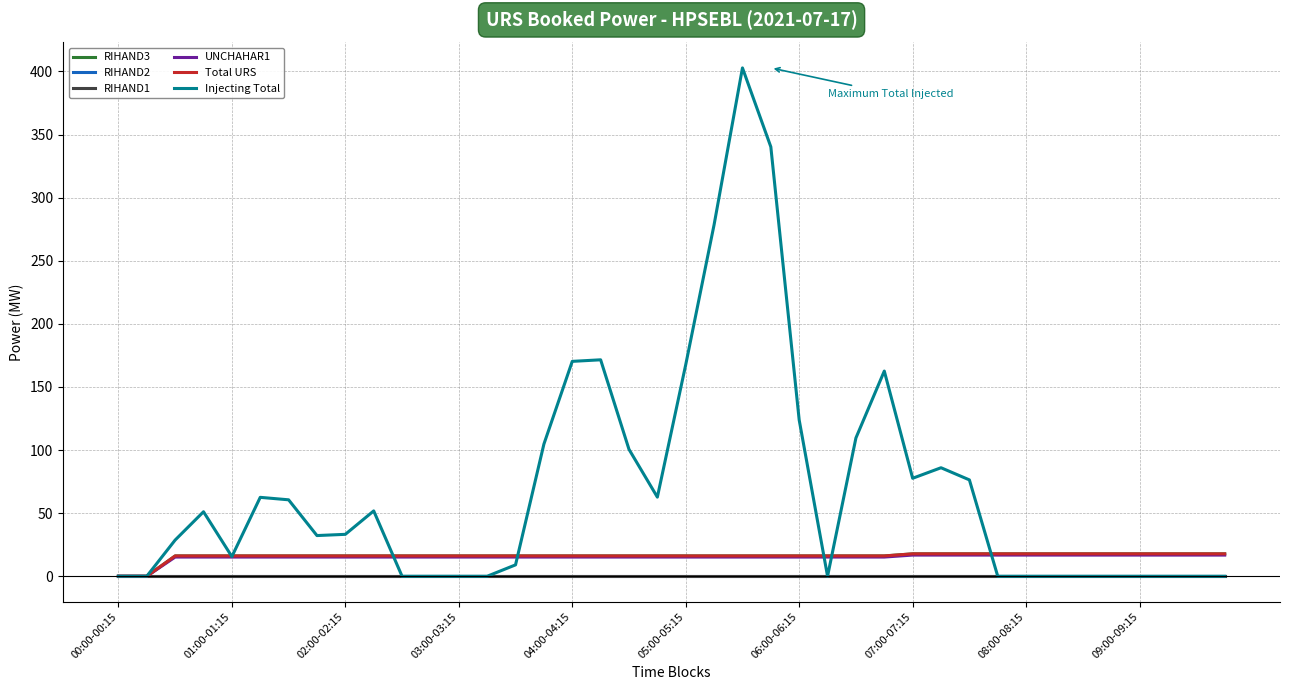

Is this an area chart (filled region under the line)?

No